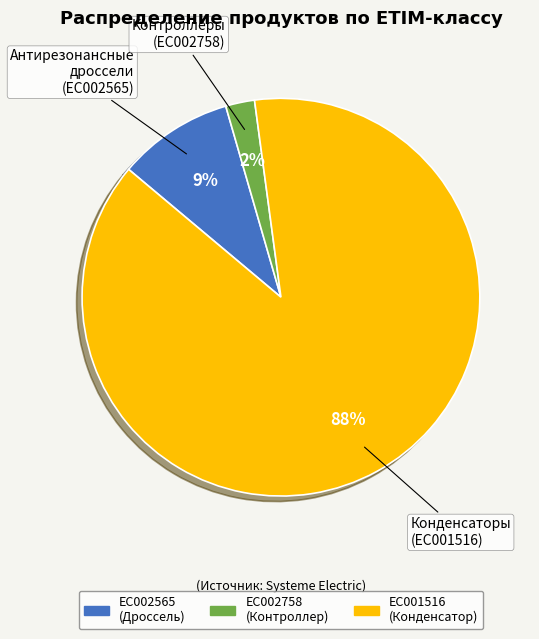

To the nearest percent, what is the average slice percentage?

33%